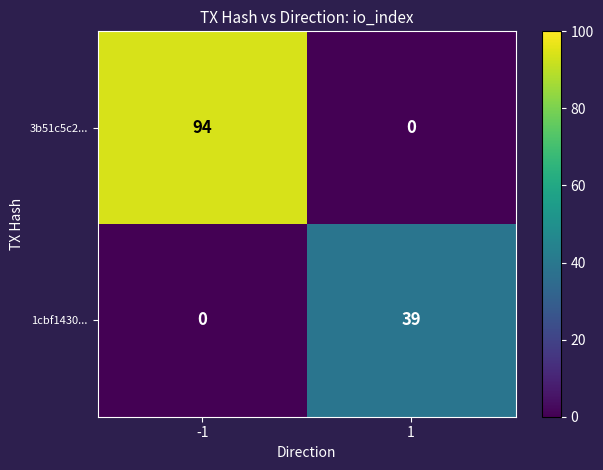

Read the 3b51c5c2... value at -1, to the nearest 5.

95